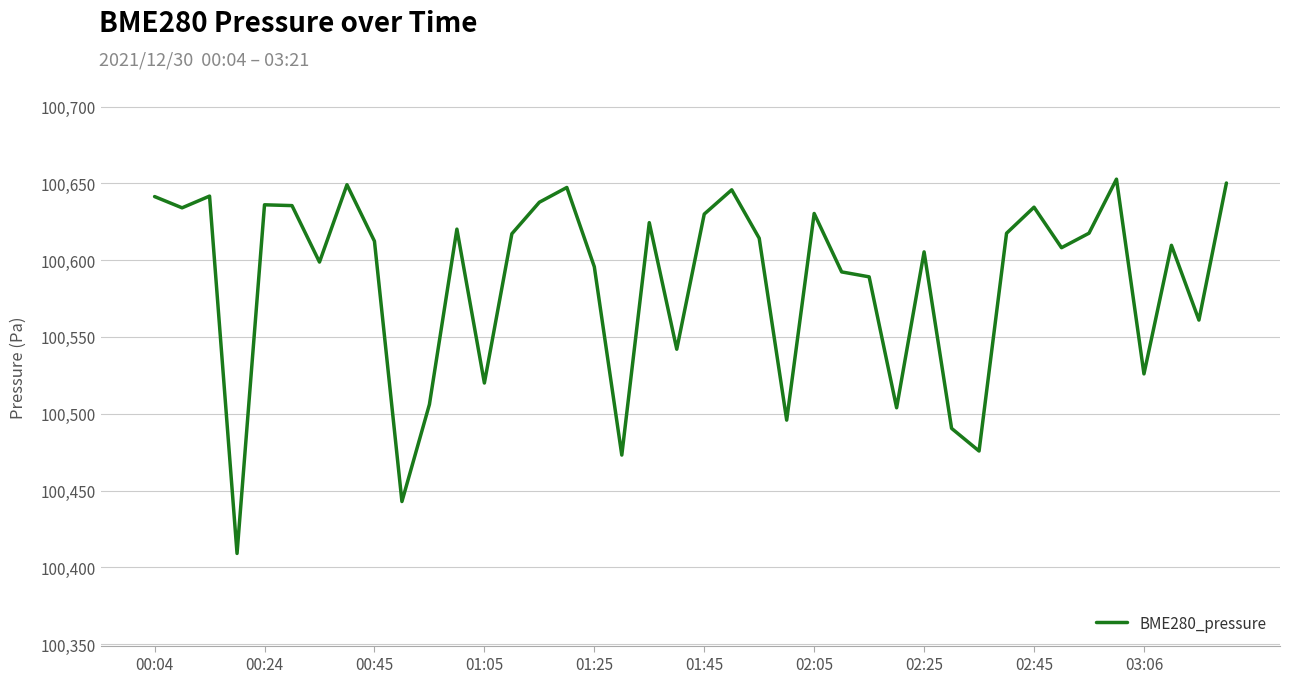

What is the sum of all values?

4023434.6